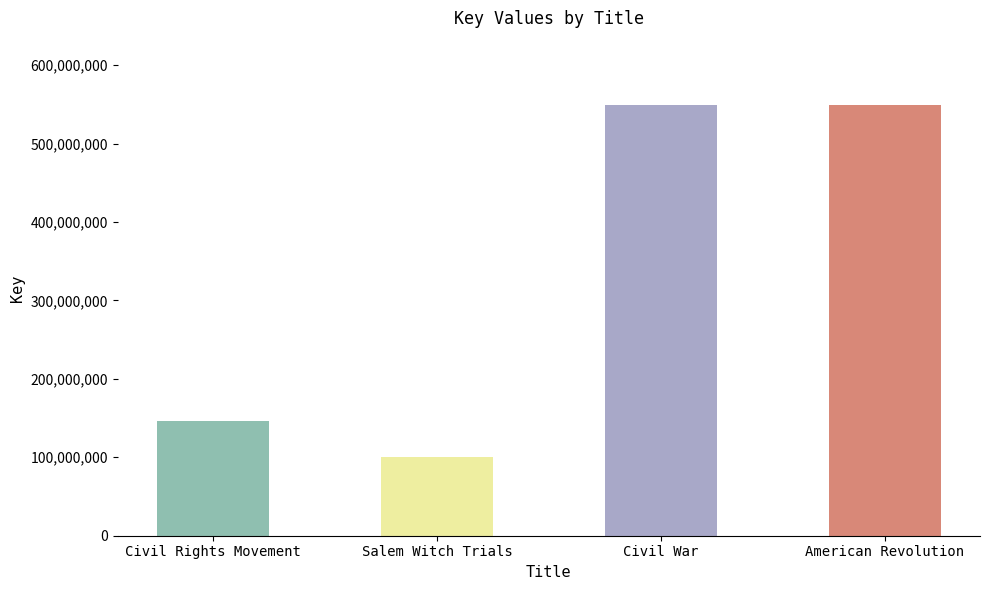

True or false: the data shows 100377343 at Salem Witch Trials.

True